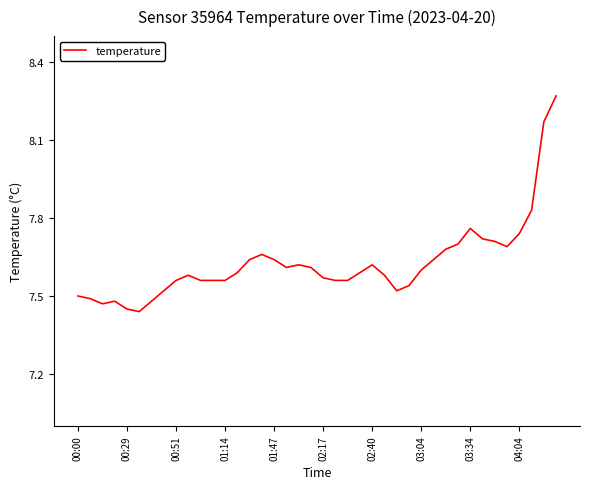

What is the difference between the maximum and minimum values?

0.8